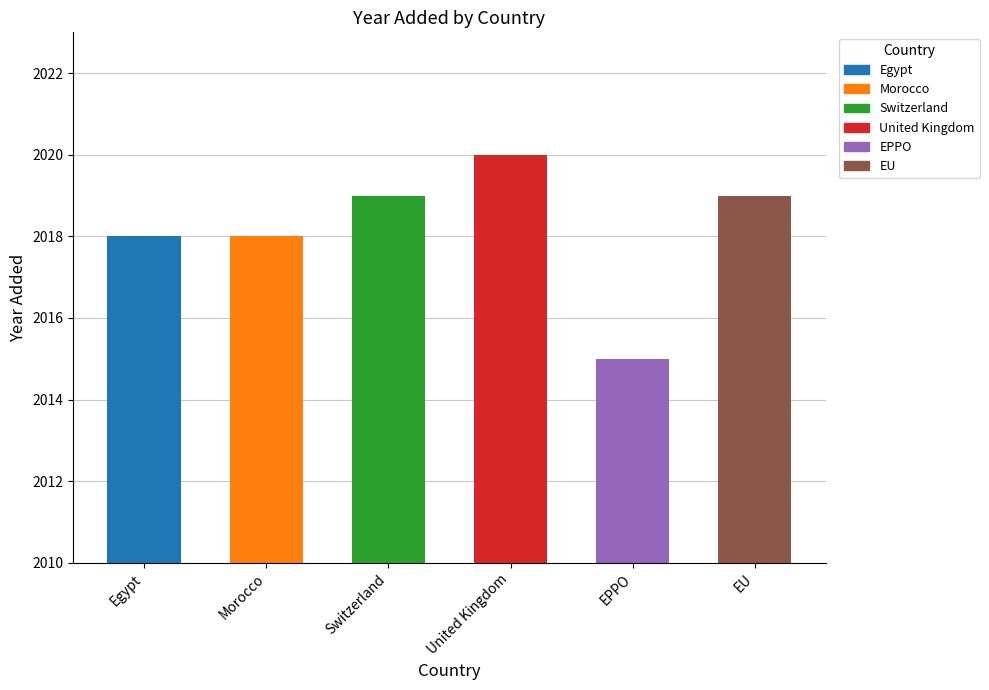

Which category has the highest value across all series?

United Kingdom